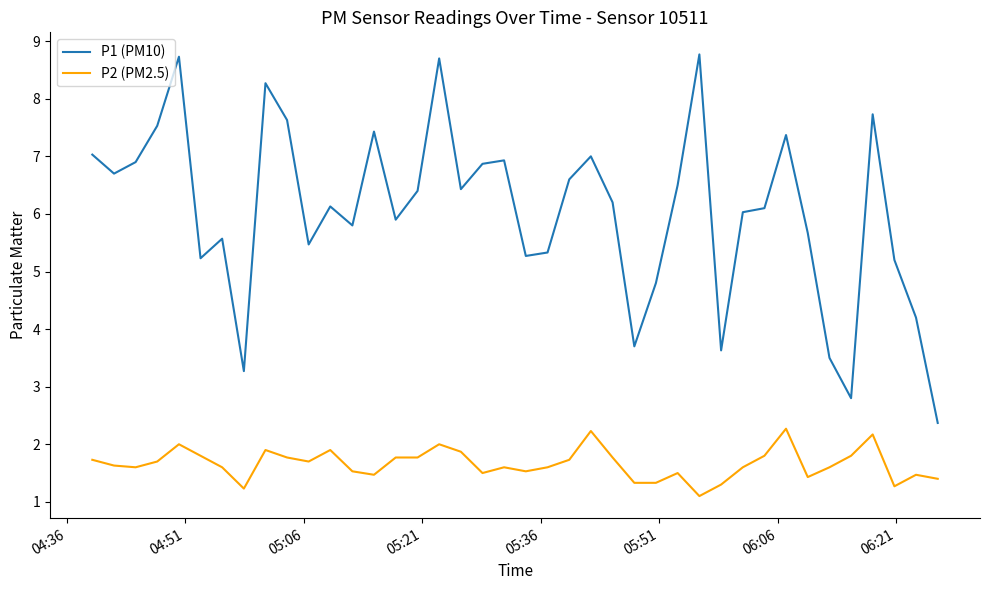

True or false: P2 (PM2.5) and P1 (PM10) cross at least once.

False